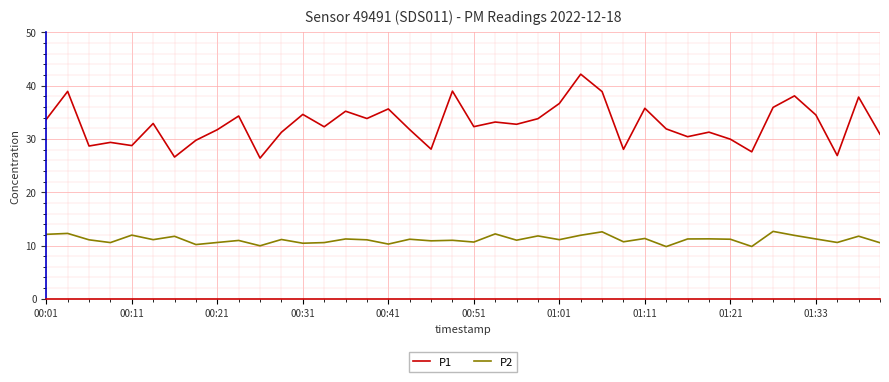

List the series in order of their peak value, highest first.

P1, P2